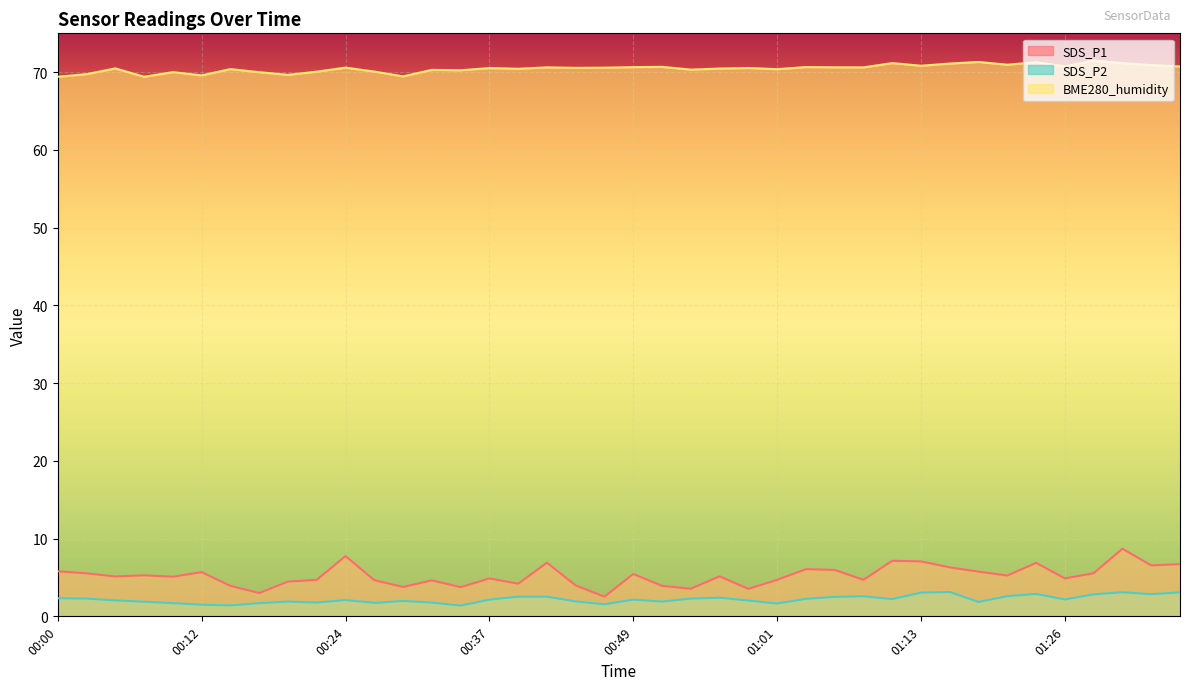

What is the difference between the highest and lowest values at 00:27?

68.3